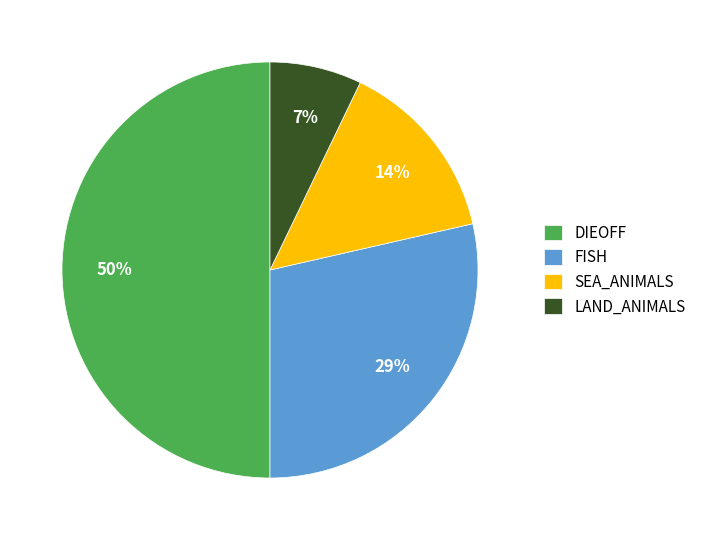

Is the sum of DIEOFF and FISH greater than half?

Yes